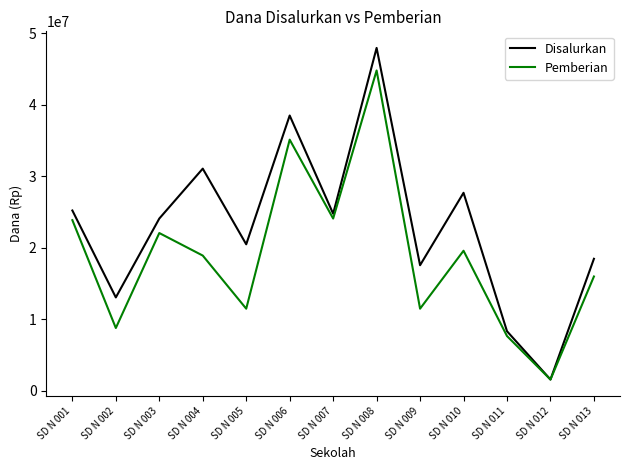

Where does the Disalurkan series first go above 24075000?

SD N 001